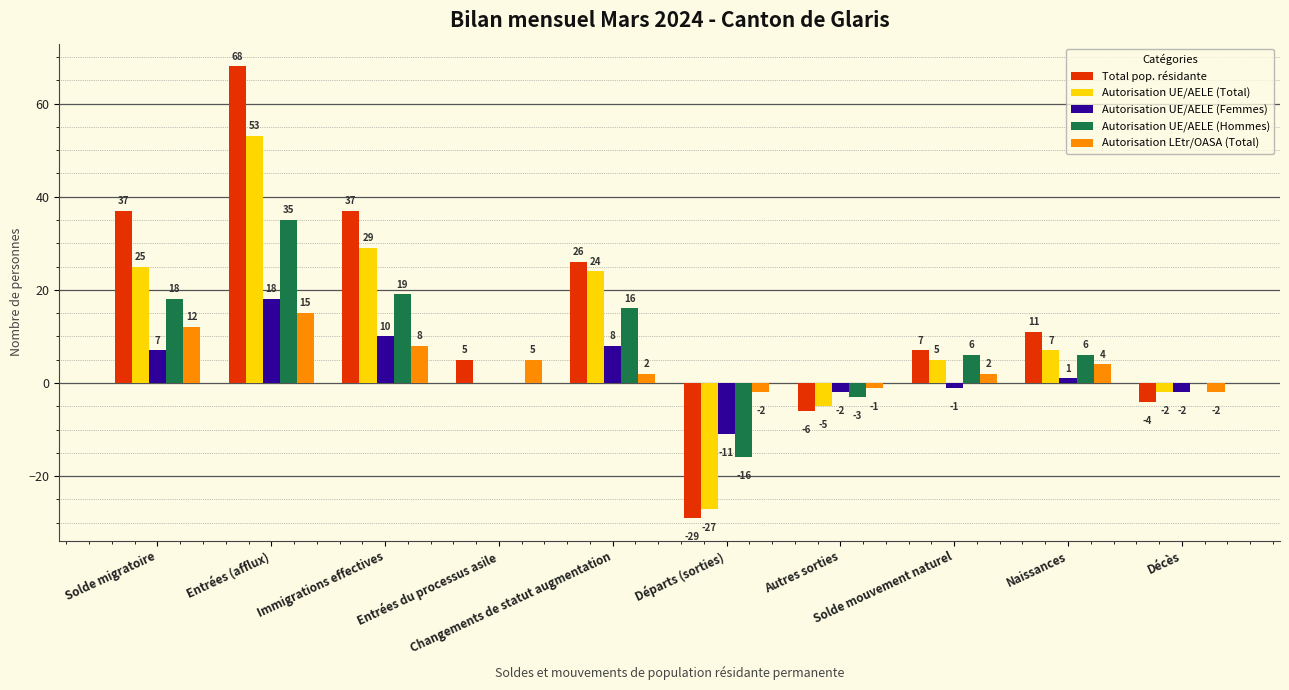

Count the number of data series in this chart.

5